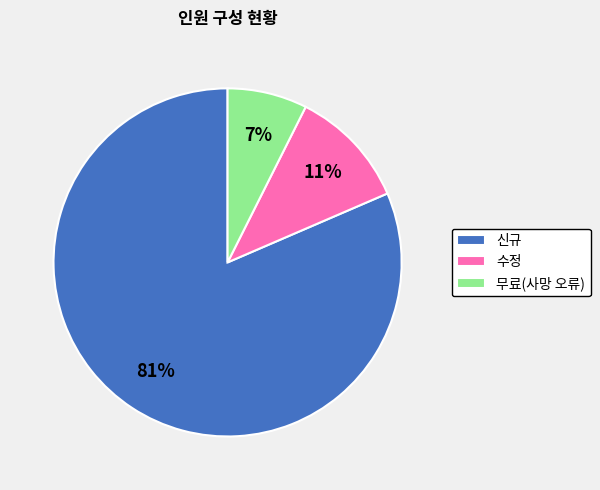

Does 무료(사망 오류) account for over 50% of the chart?

No